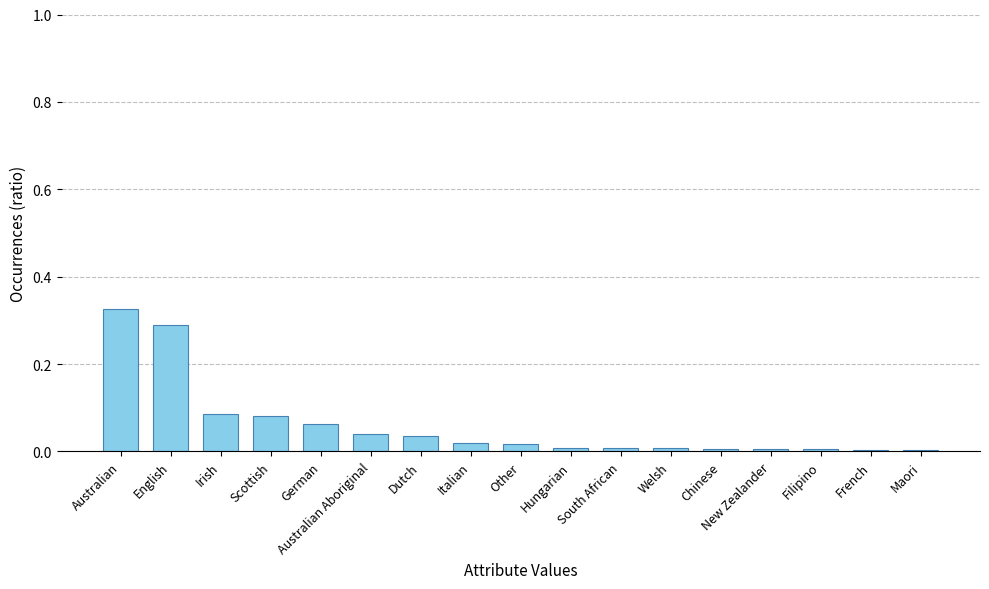

What is the sum of all values?

1.0